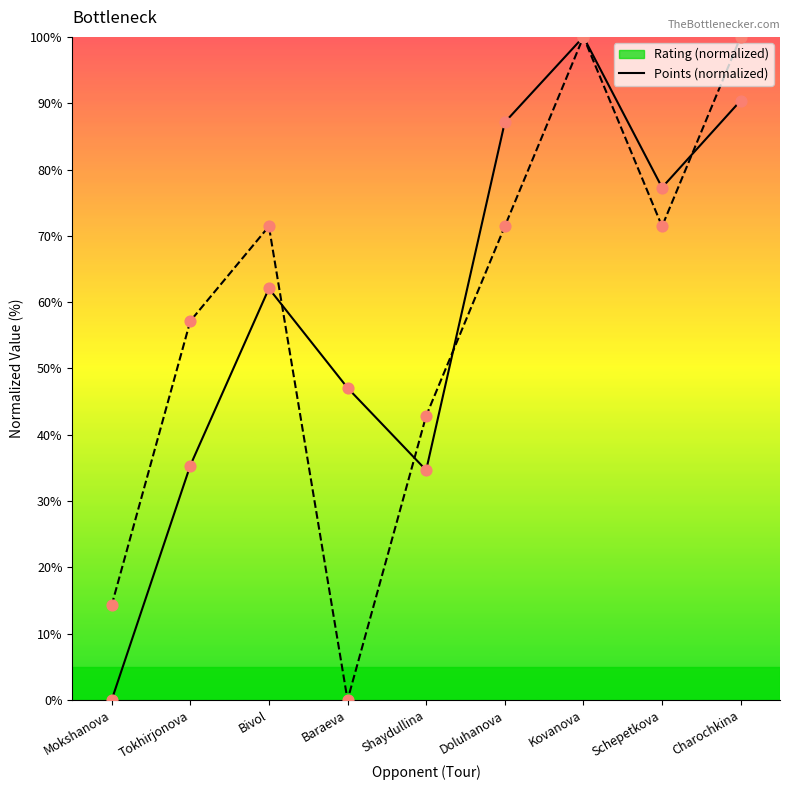

Which series reaches the maximum Y coordinate?

Rating